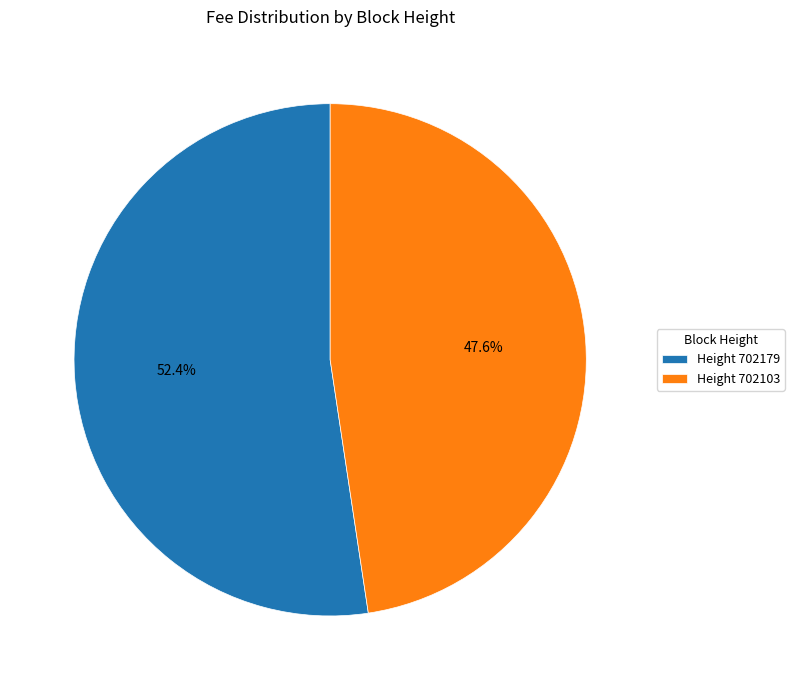

Is there a majority slice in this chart?

Yes